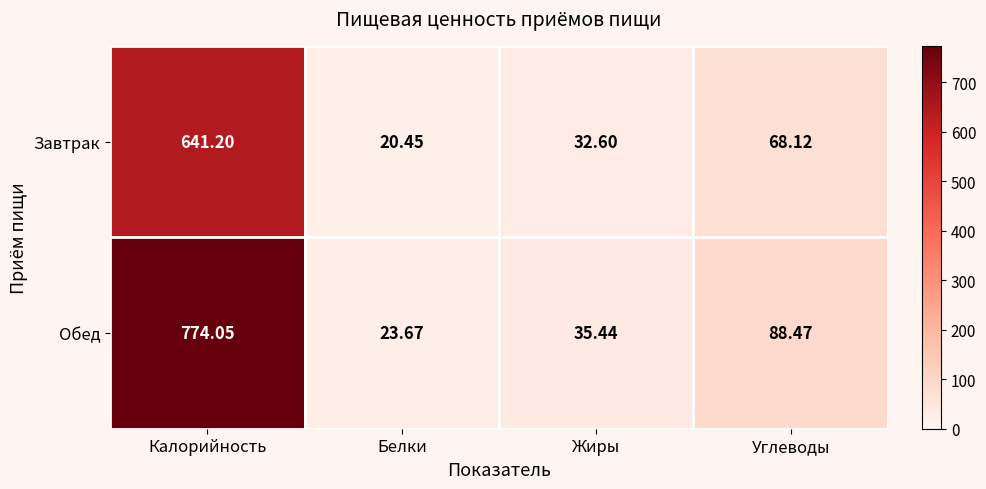

List the series in order of their overall mean, highest first.

Обед, Завтрак